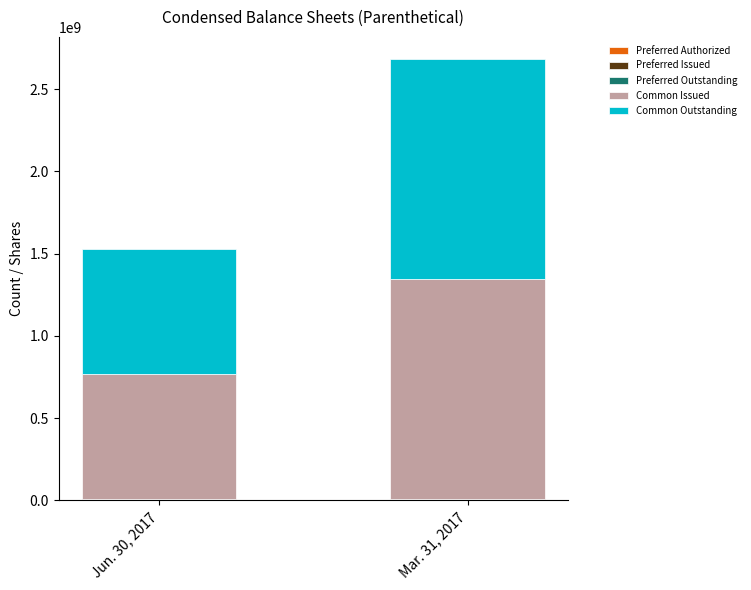

Are the bars grouped side by side (vs. stacked)?

No